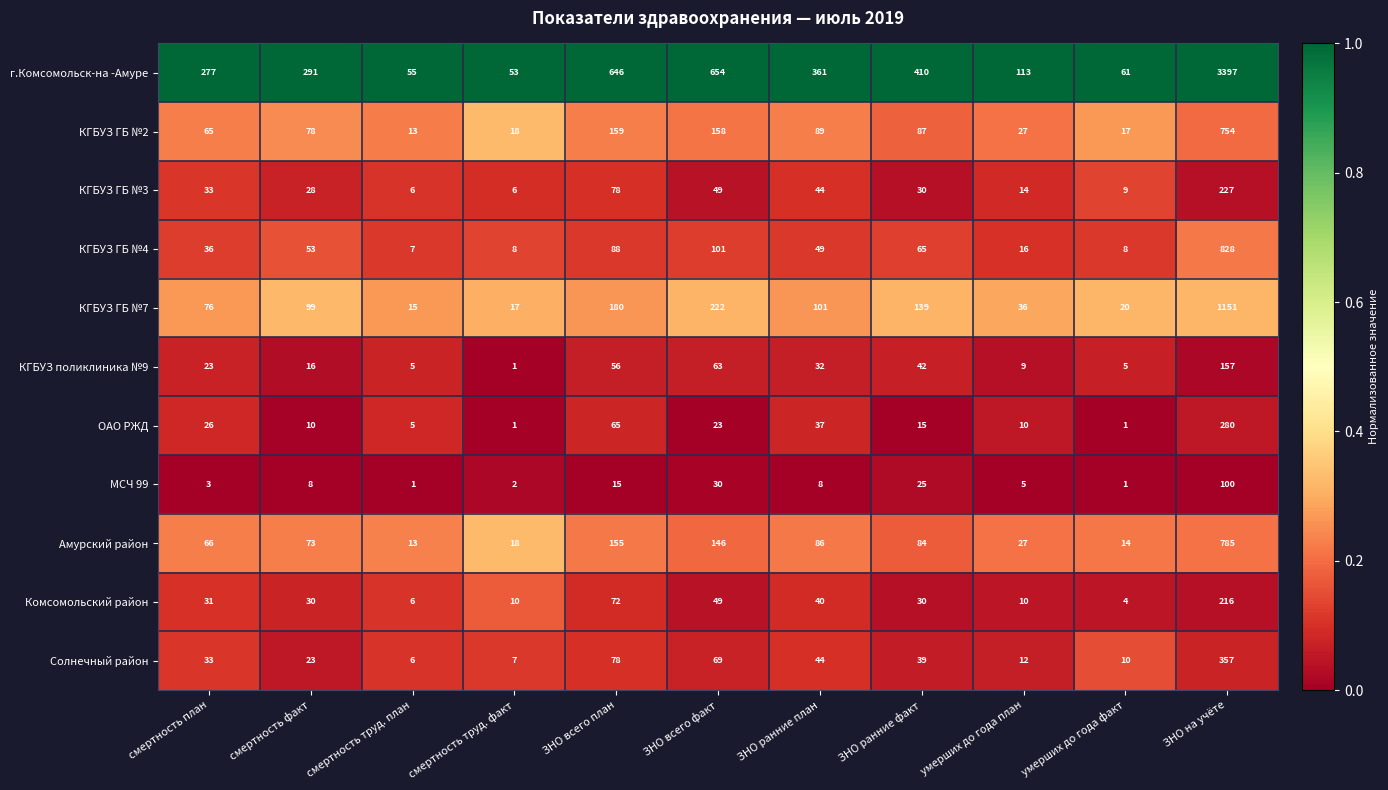

What is the sum of the г.Комсомольск-на -Амуре values at умерших до года план and ЗНО ранние факт?

523